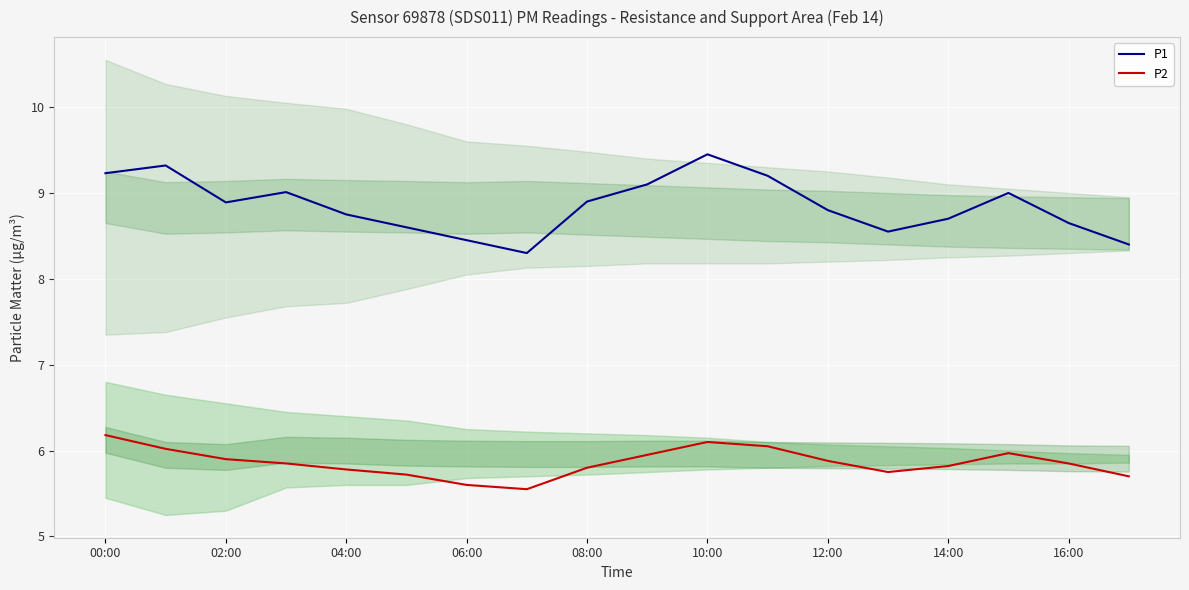

True or false: P1 and P2 cross at least once.

False